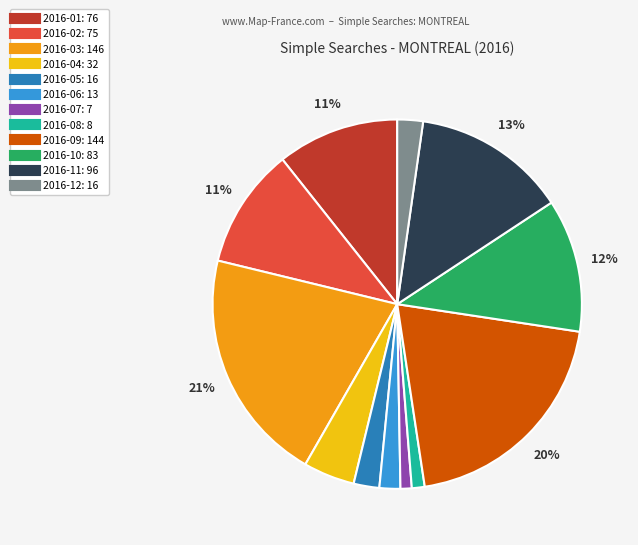

What is the ratio of the value at 2016-01 to the value at 2016-10?

0.9